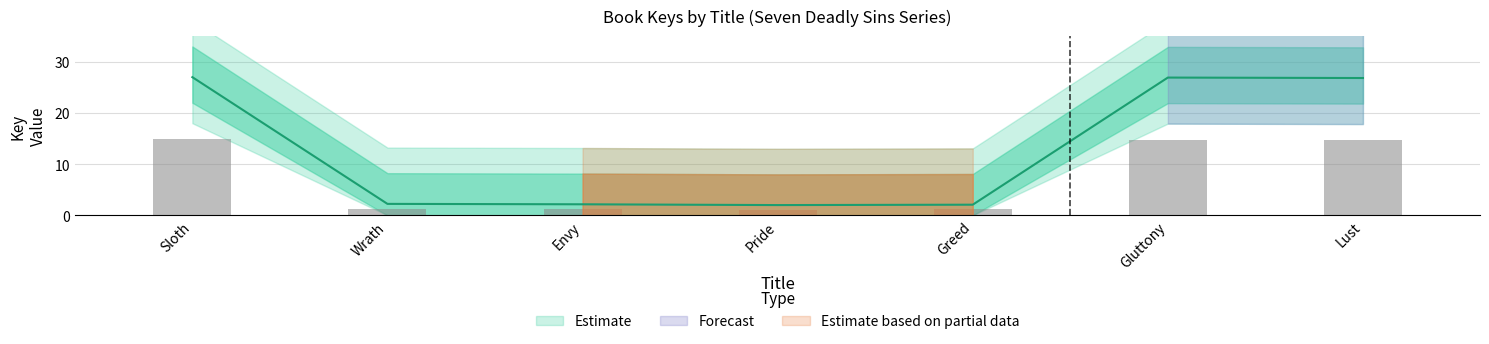

True or false: the data shows 0.5 at Envy.

False